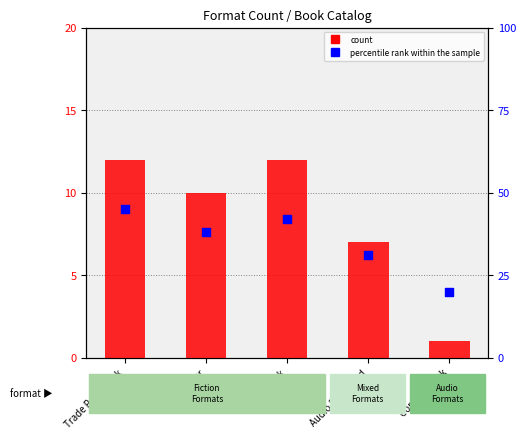

Which series reaches the maximum Y coordinate?

percentile rank within the sample